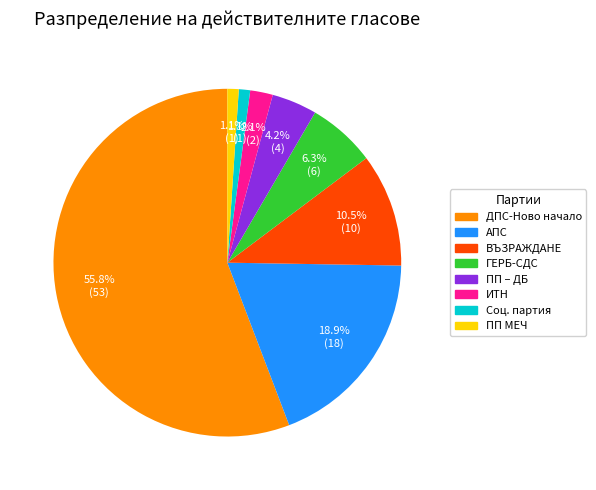

Does any single category account for the majority?

Yes